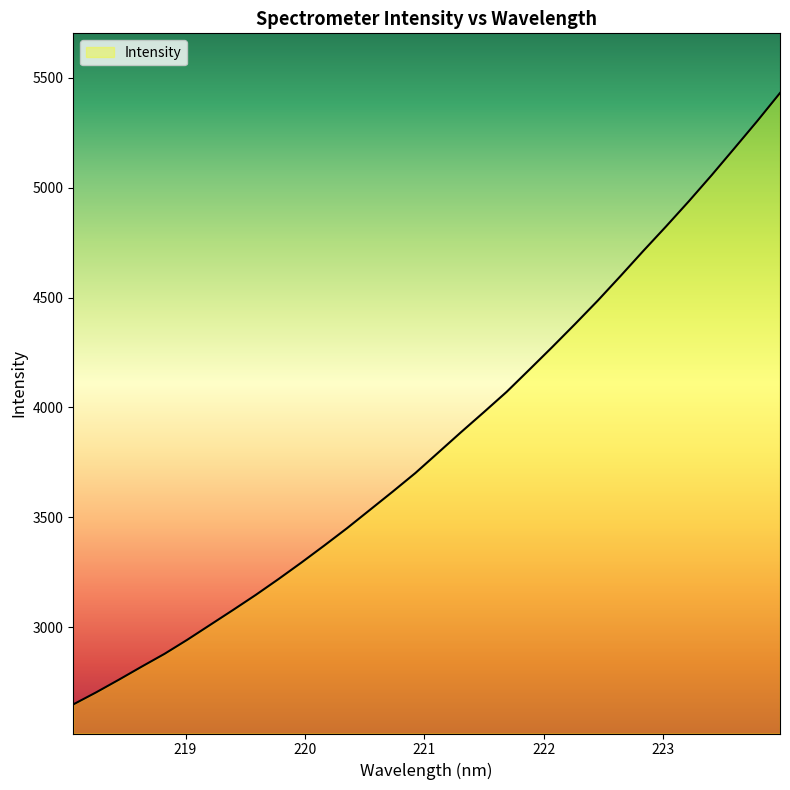

What is the greatest value displayed?

5430.8